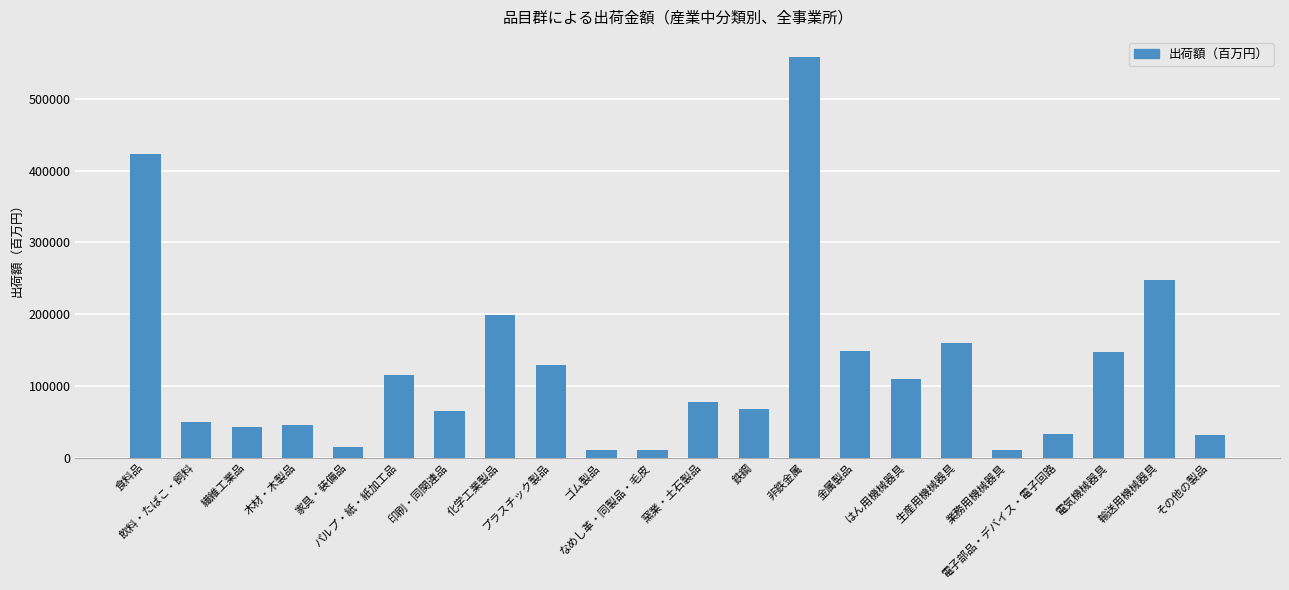

What position from the left is 飲料・たばこ・飼料?

2